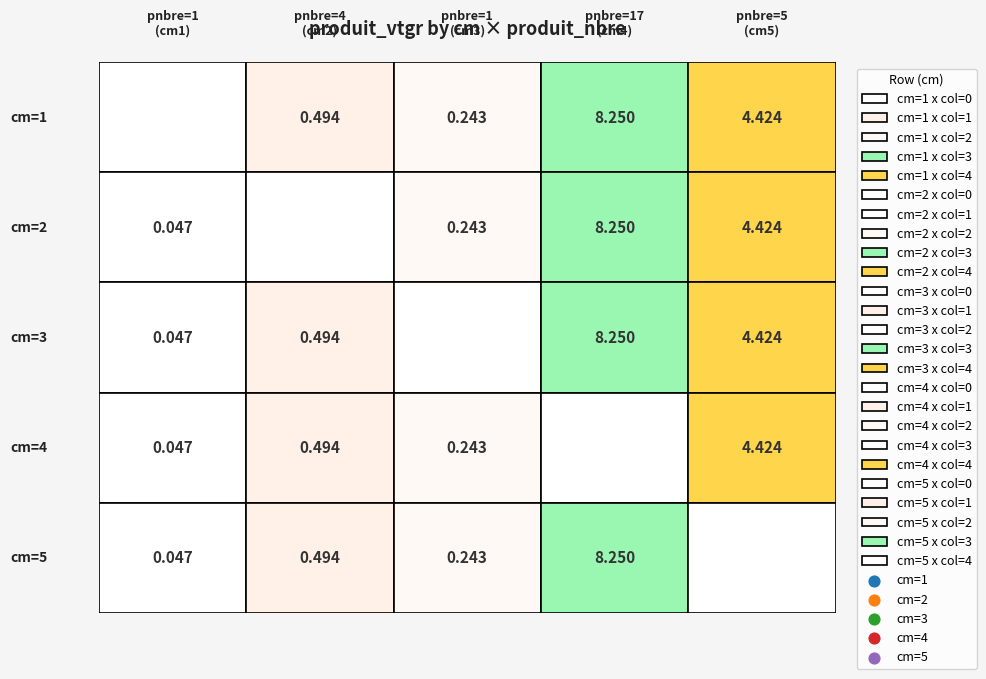

What is the highest value of the 2 series?

8.2